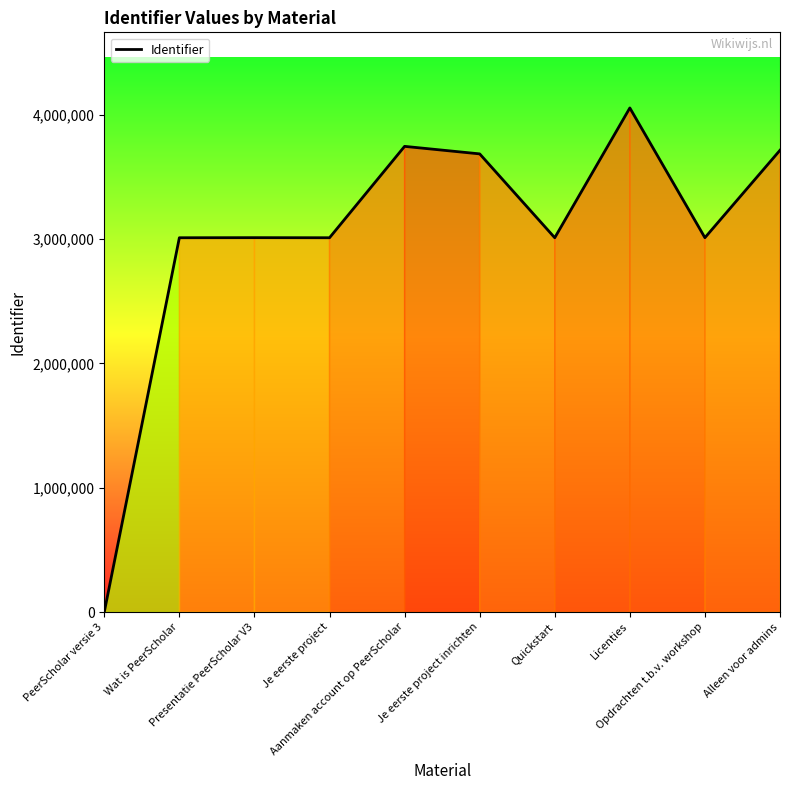

Is it true that the value at Presentatie PeerScholar V3 is 1492616?

False